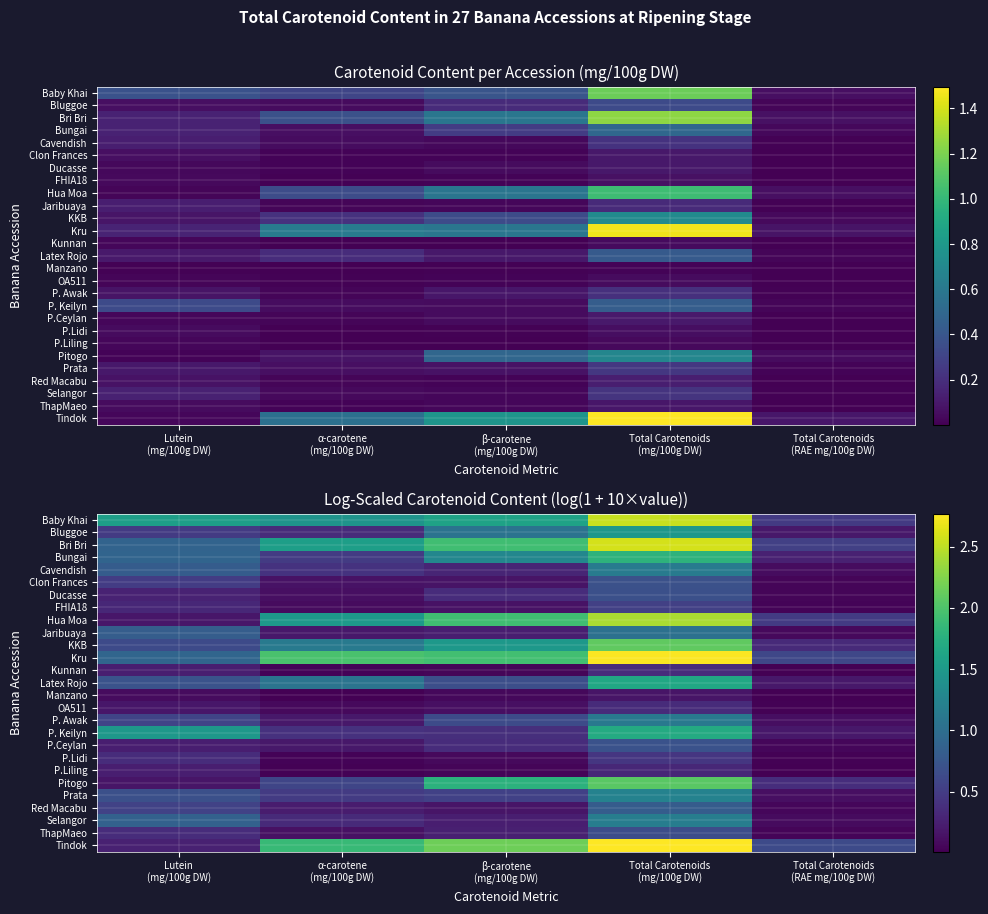

The Clon Frances series shows 0.2 at Lutein (mg/100g DW). True or false?

False